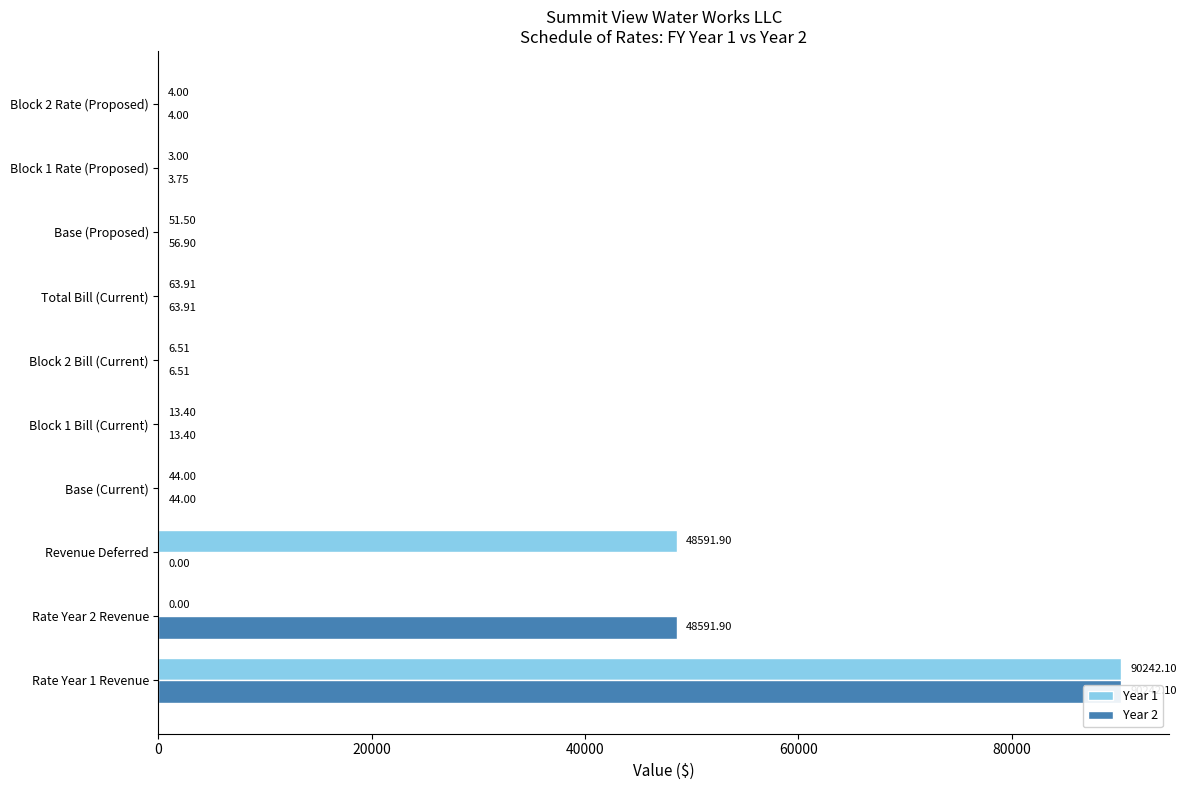

How many categories are shown in the chart?

10